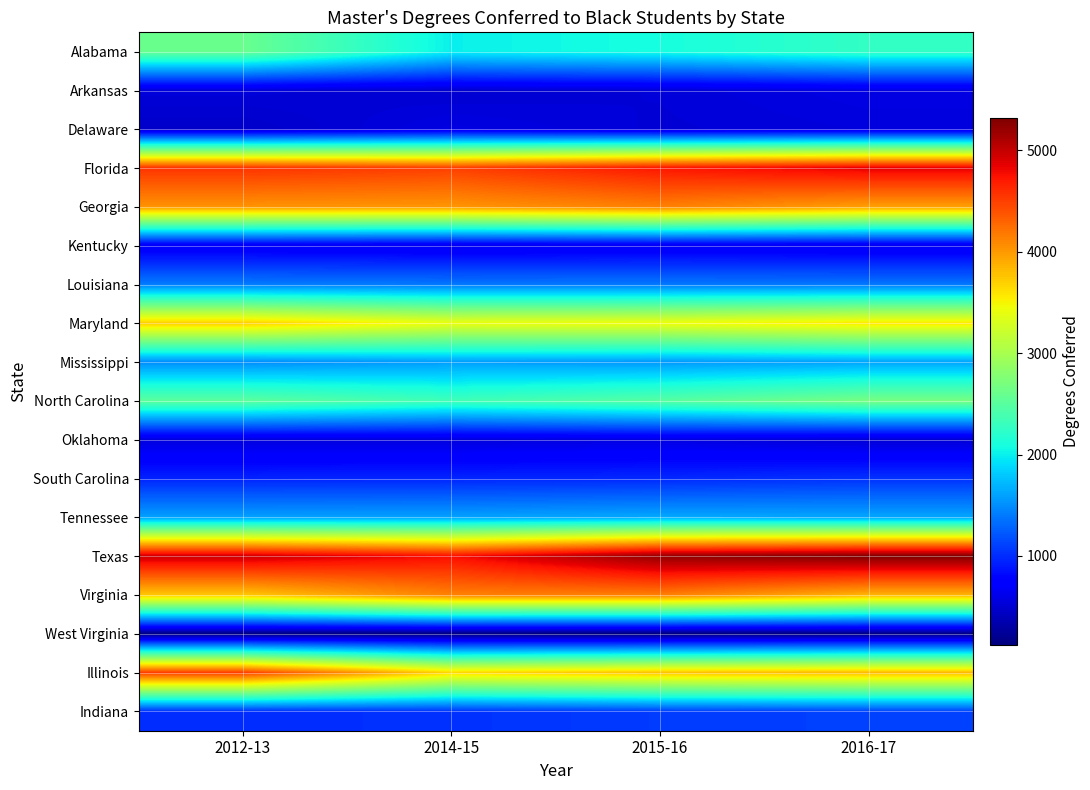

Rank the series by their maximum value, from highest to lowest.

Texas, Florida, Illinois, Virginia, Georgia, Maryland, North Carolina, Alabama, Tennessee, Mississippi, Louisiana, Indiana, South Carolina, Kentucky, Arkansas, Delaware, Oklahoma, West Virginia